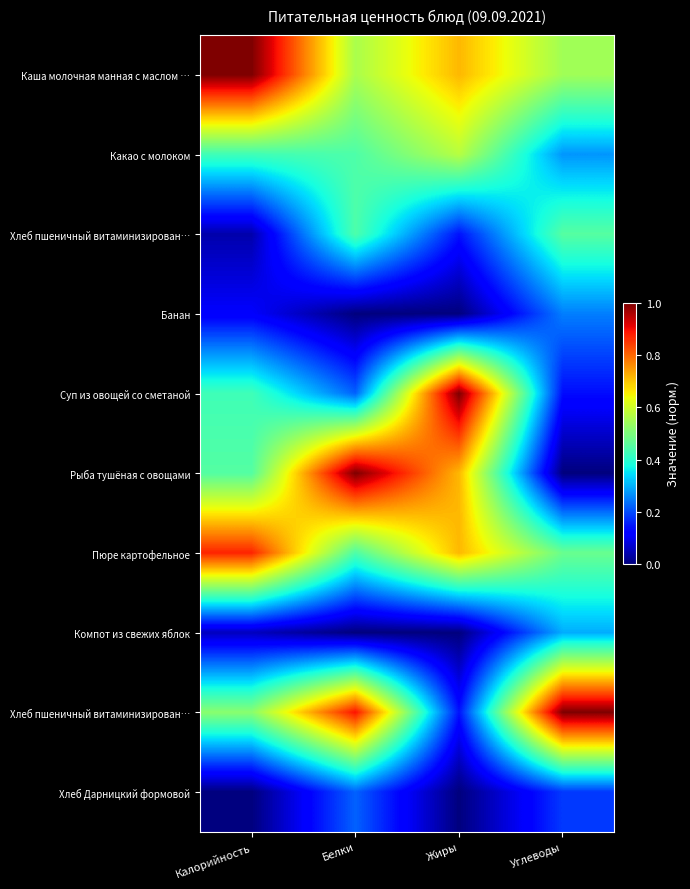

At which category is the sum across all series the highest?

Белки